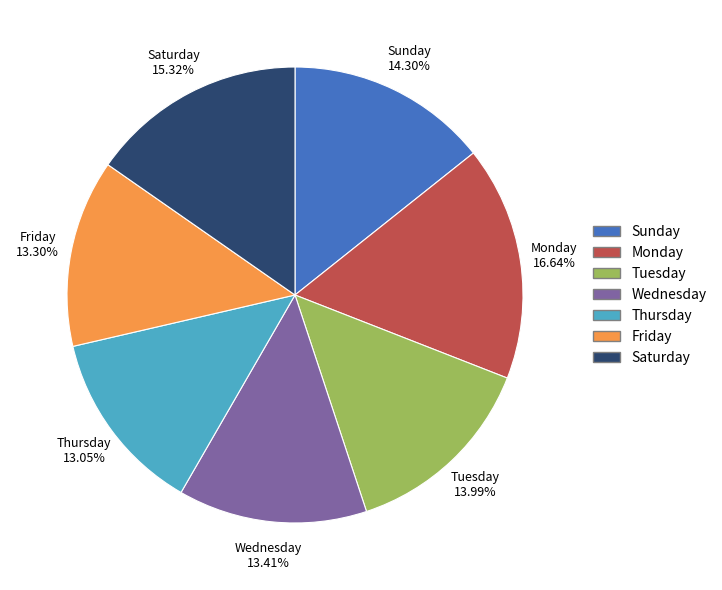

Does any single category account for the majority?

No